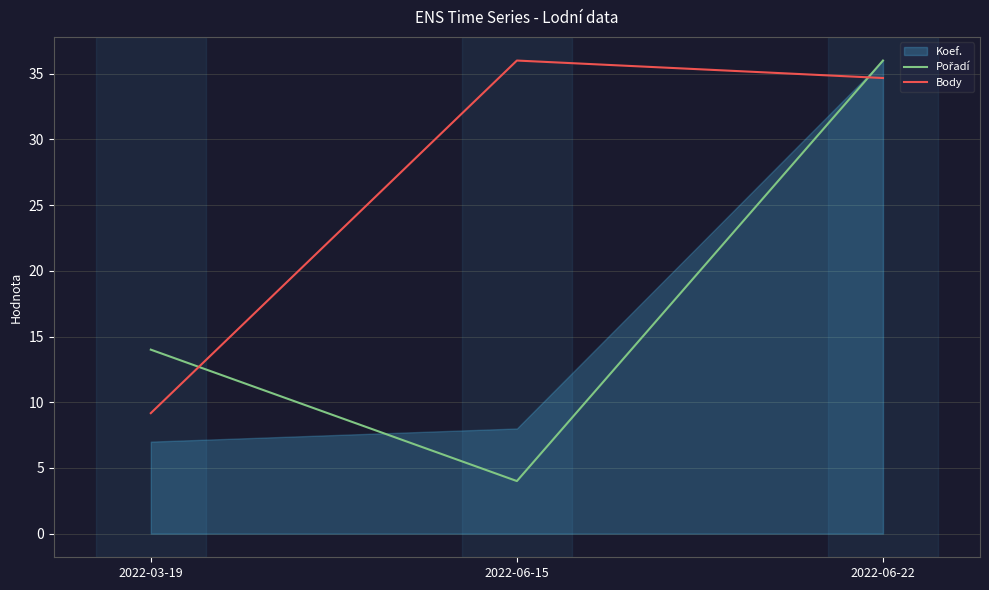

What is the lowest value of the Body series?

9.2